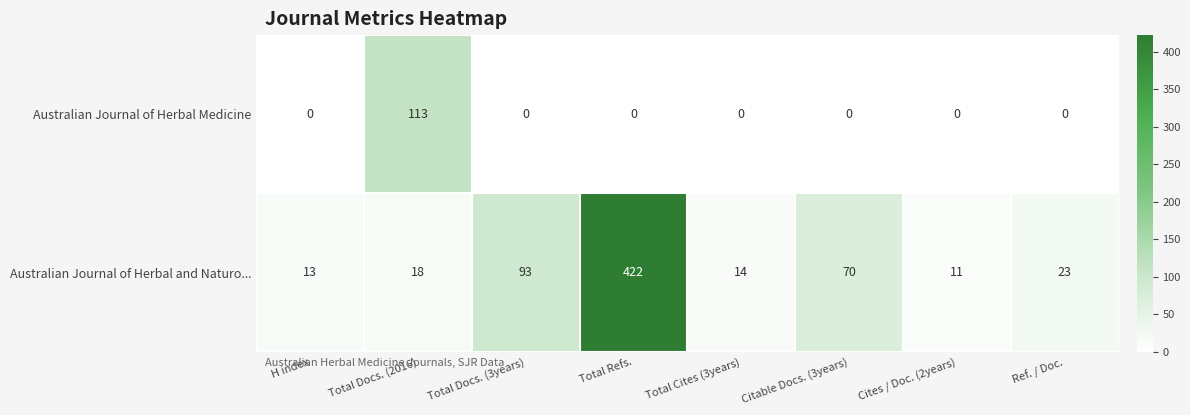

True or false: Australian Journal of Herbal and Naturo... has a value of 93 at Total Docs. (3years).

True